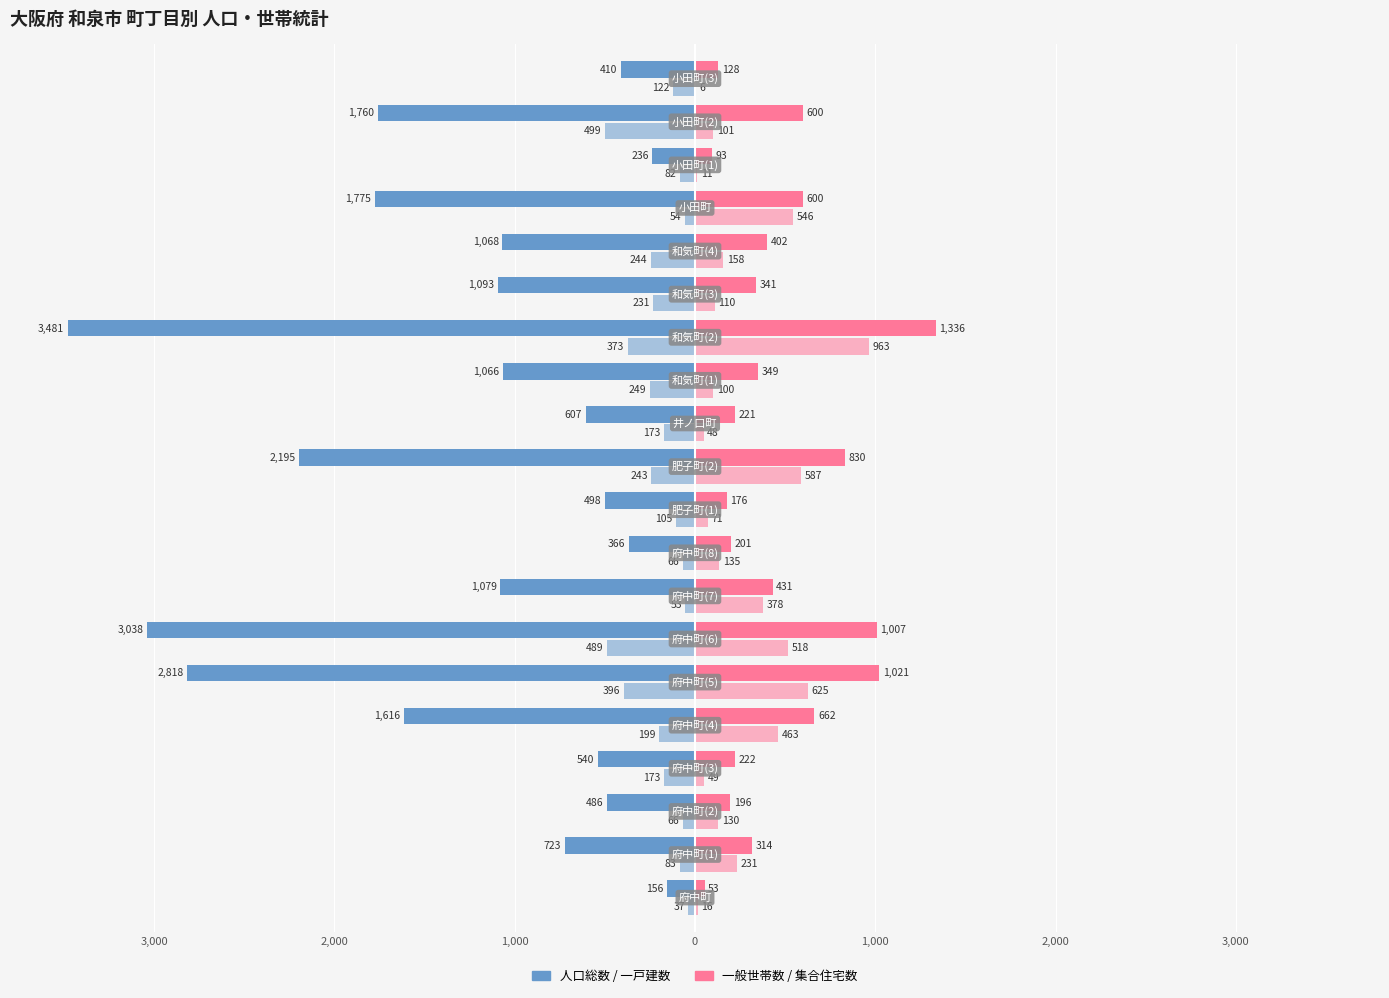

How many groups of bars are there?

20